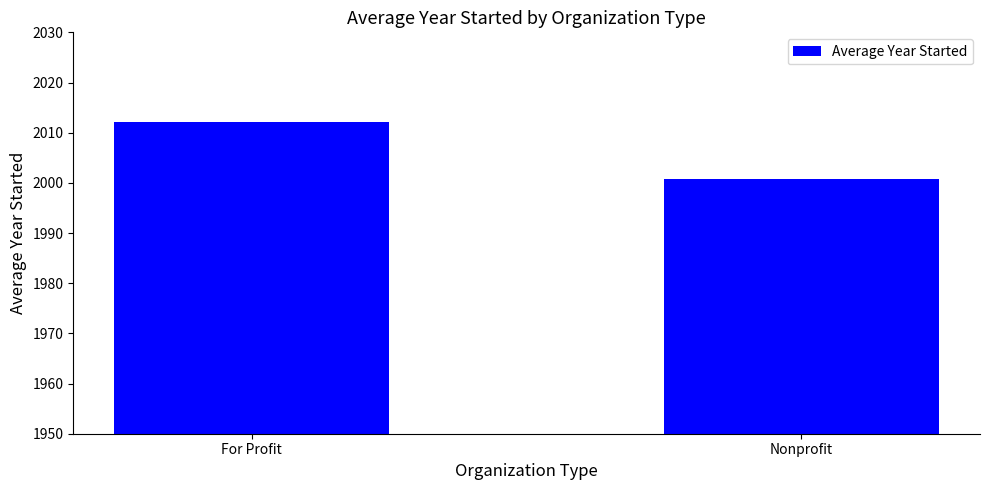

List the labels in order of value, largest first.

For Profit, Nonprofit